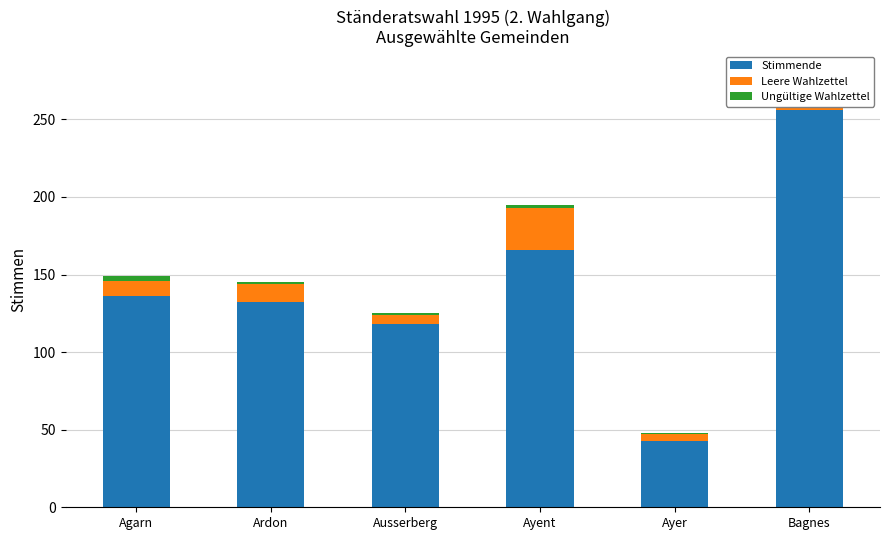

At Bagnes, list the series in order from smallest to largest.

Ungültige Wahlzettel, Leere Wahlzettel, Stimmende